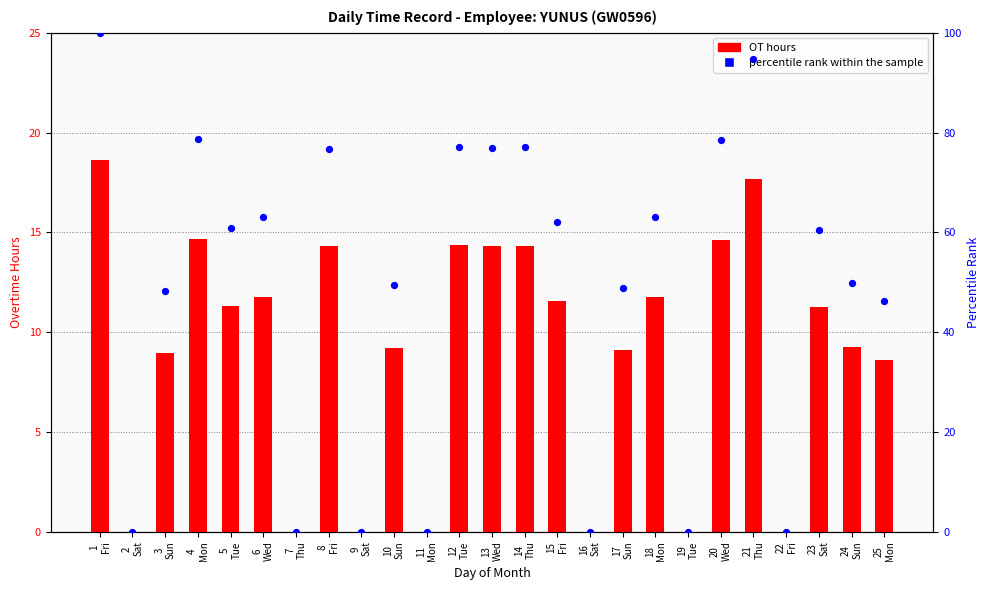

Is the value of percentile rank within the sample at 11
Mon greater than the value of OT hours at 22
Fri?

No